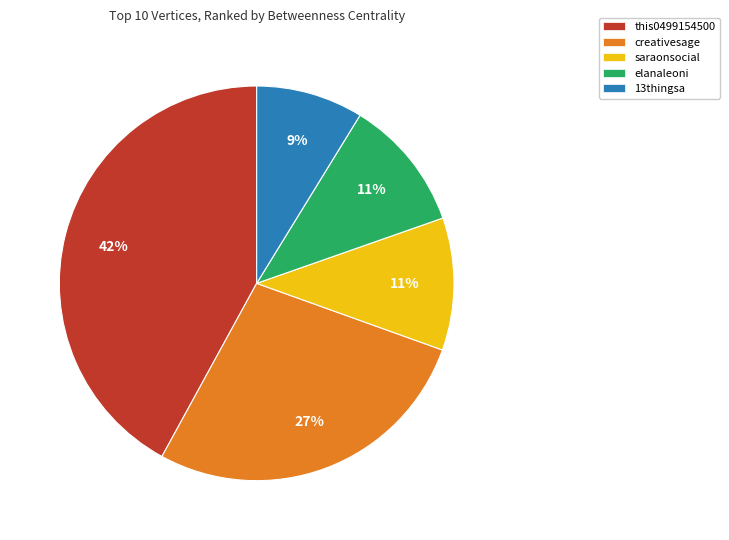

Which slice is the smallest?

13thingsa